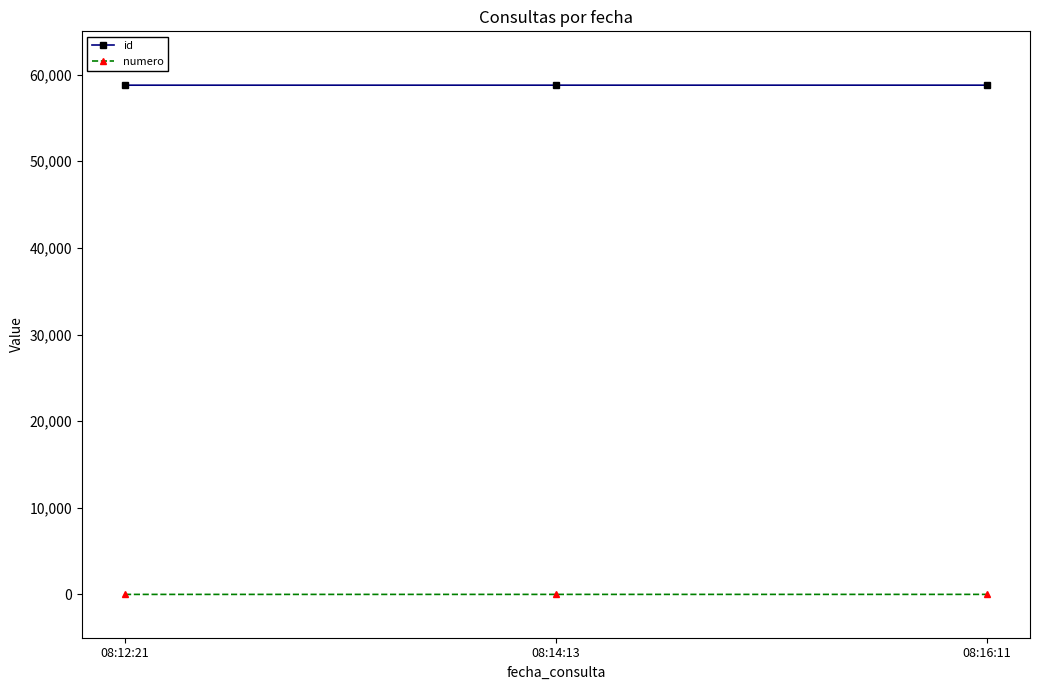

What value does the numero series have at 08:16:11?

3